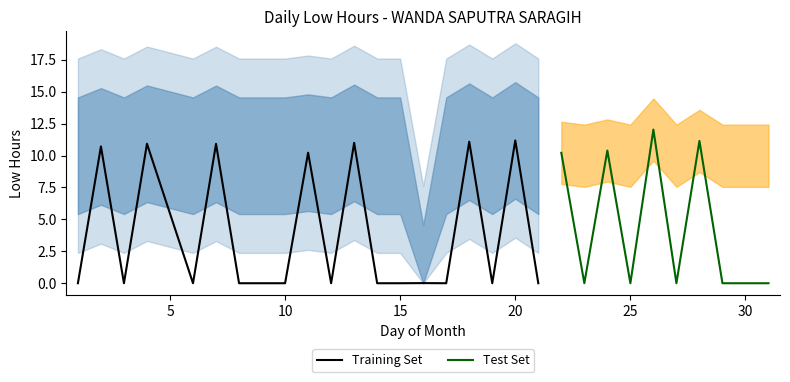

True or false: Training Set has a value of 11.2 at 20.

True